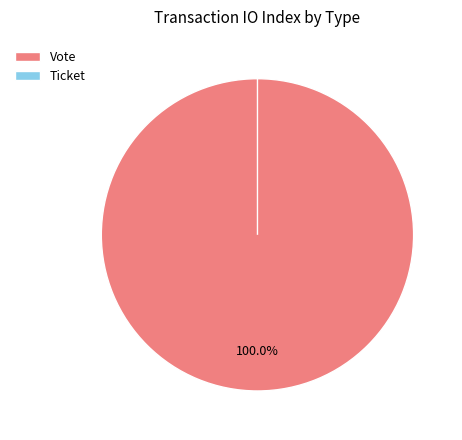

Which category accounts for the majority?

Vote